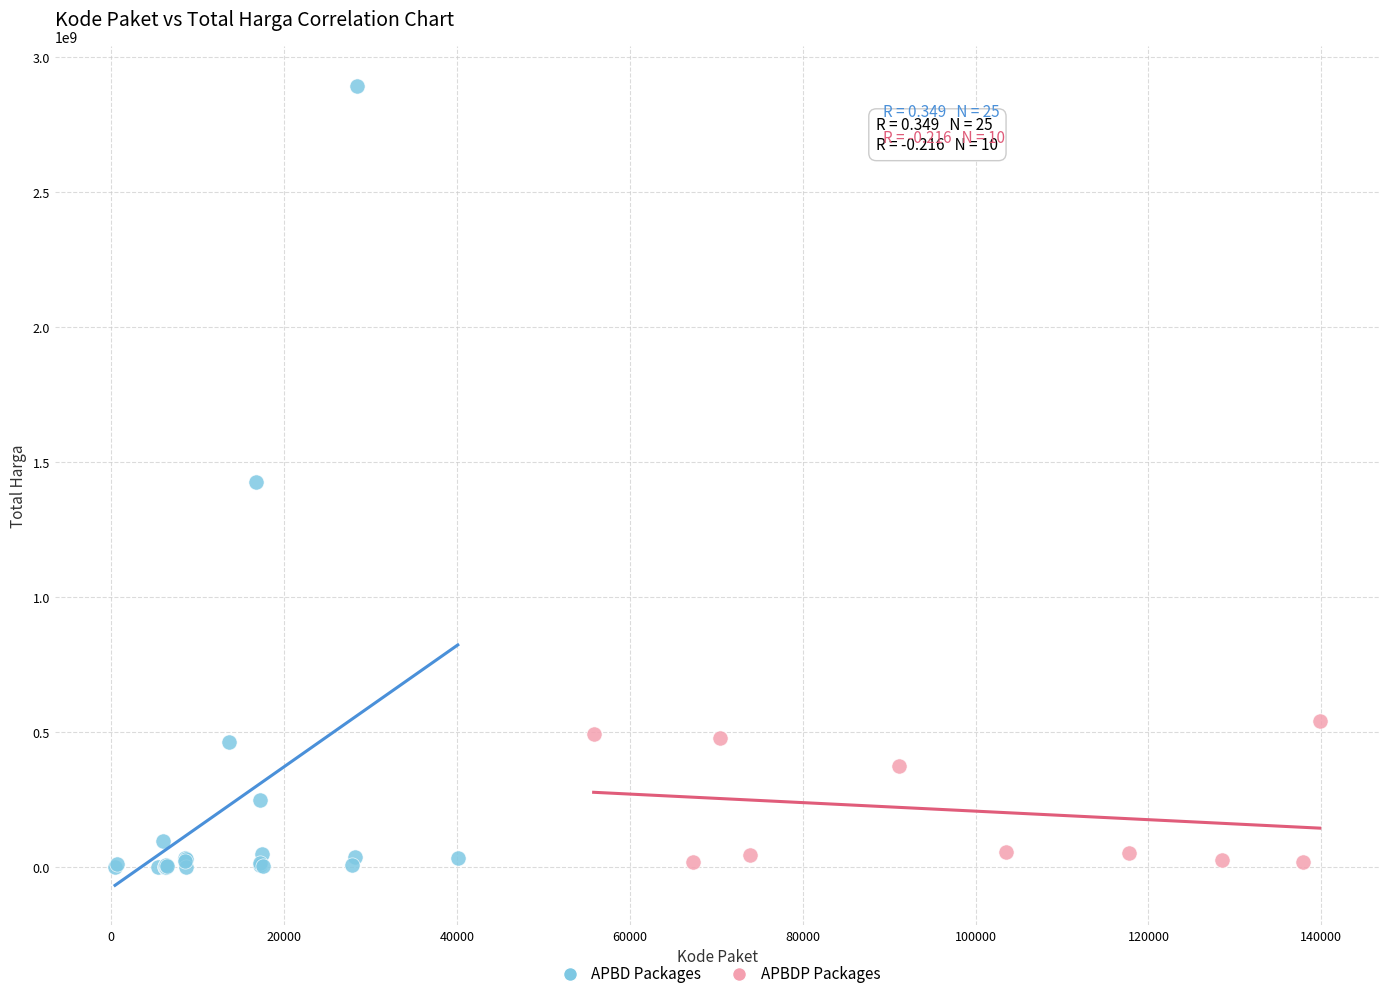

Which series contains the highest Y value?

APBD Packages